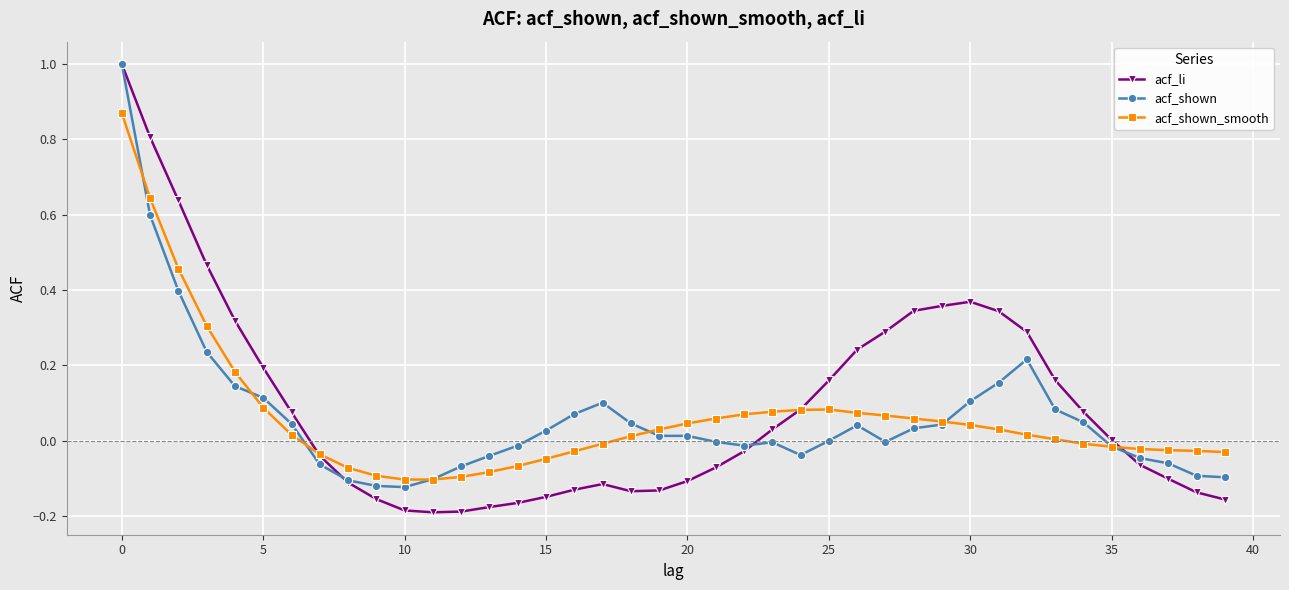

Which series has the largest range (max minus min)?

acf_li